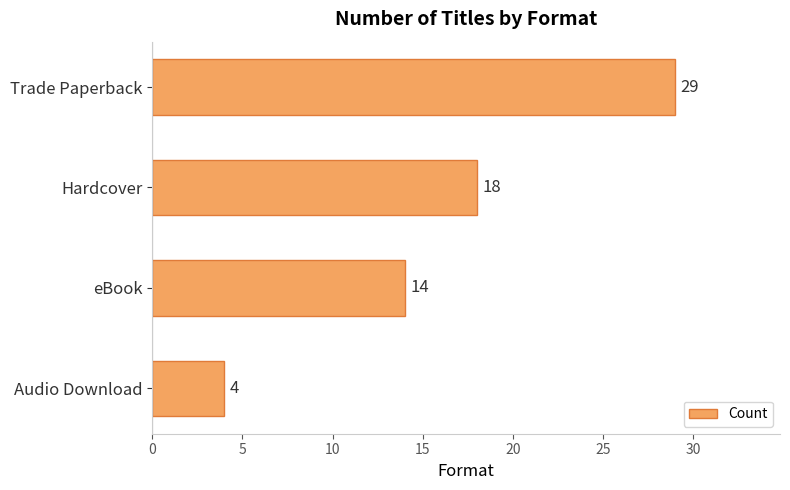

What is the maximum value shown in the chart?

29